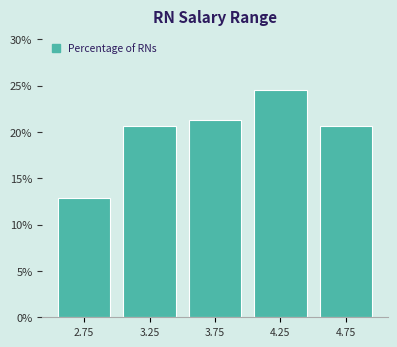

Which range on the x-axis has the tallest bar?

4.0 to 4.5